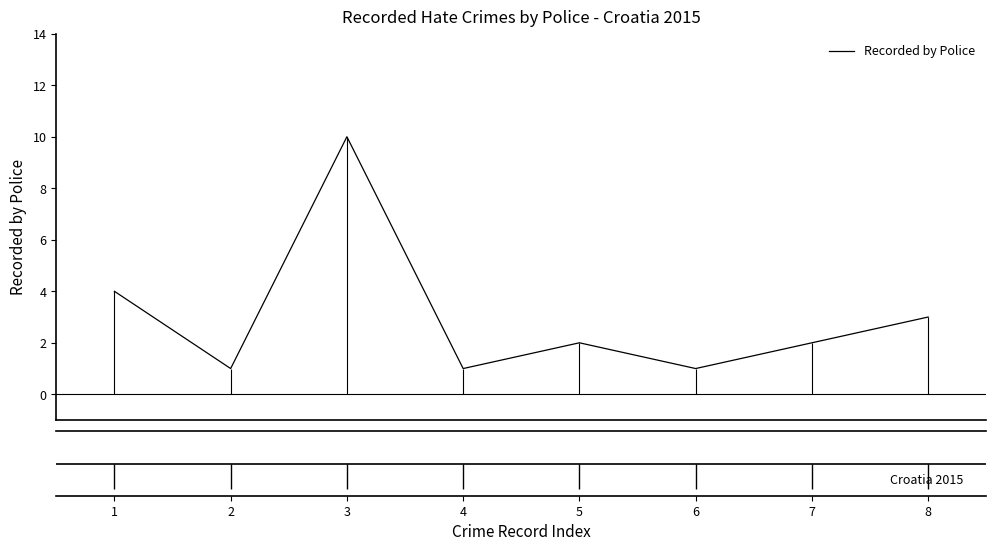

What is the ratio of the value at 7 to the value at 3?

0.2